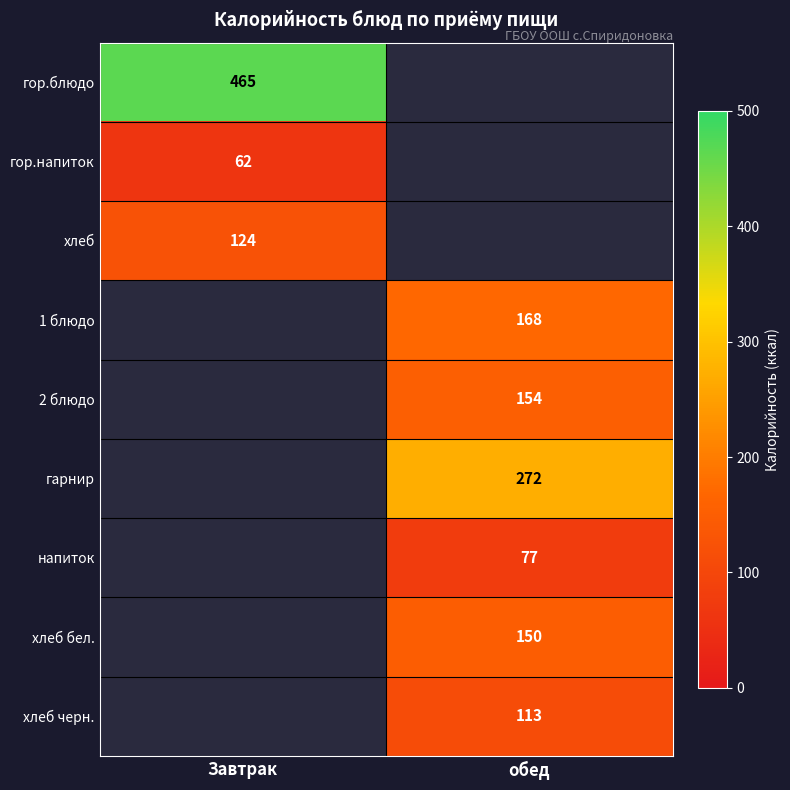

At which category is the sum across all series the highest?

обед